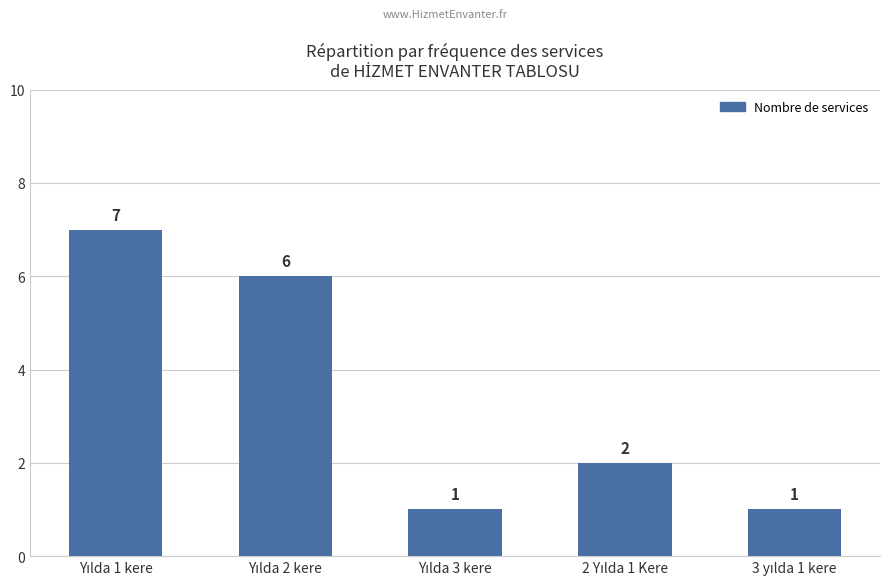

What is the difference between the second highest and second lowest values?

5